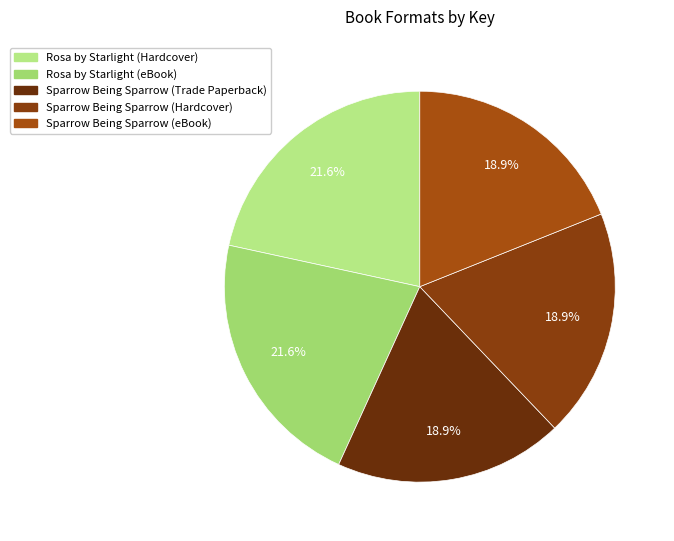

Which slice is the smallest?

Sparrow Being Sparrow (Trade Paperback)